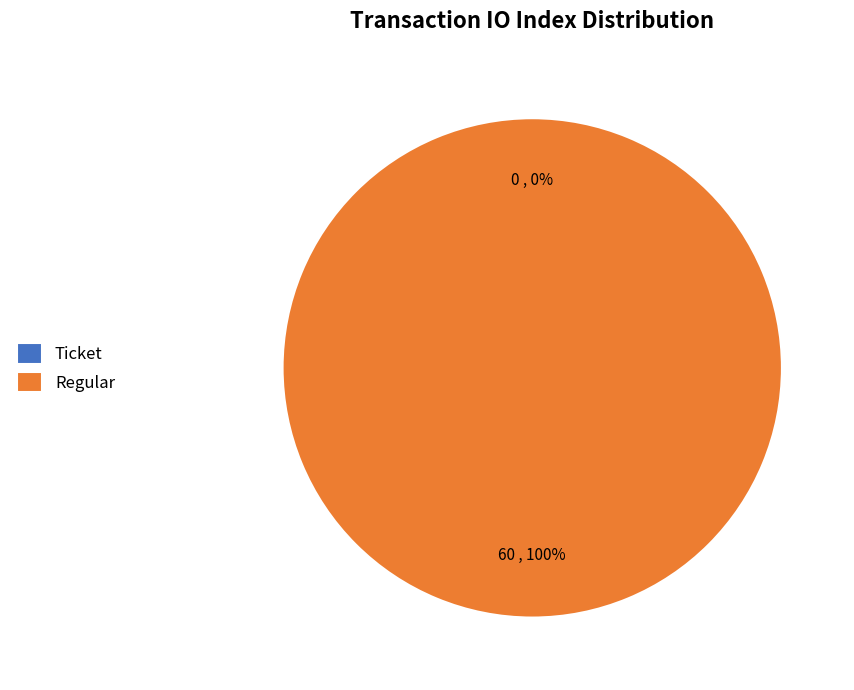

To the nearest percent, what is the difference between the largest and smallest slice percentages?

100%